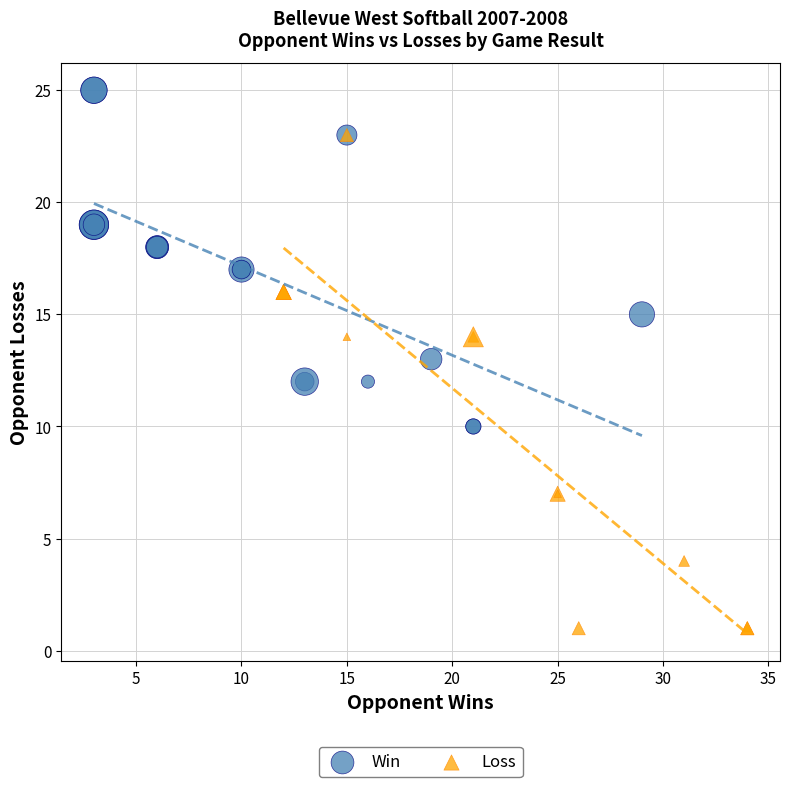

Which series has the largest Y range (max minus min)?

Loss